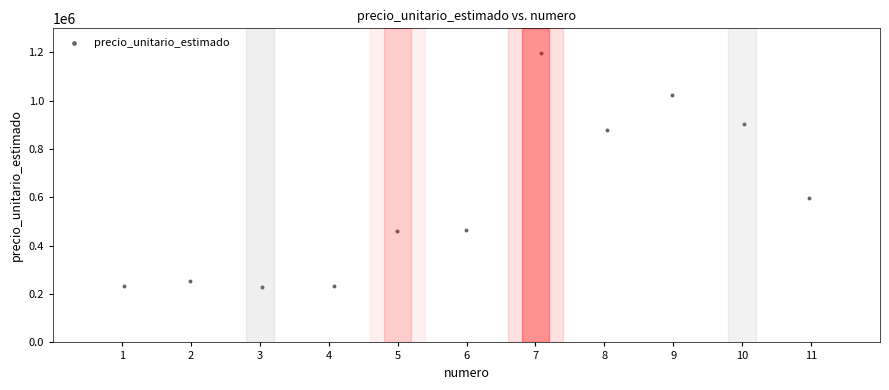

What Y value in the scatter plot is closest to 714168?

596538.1